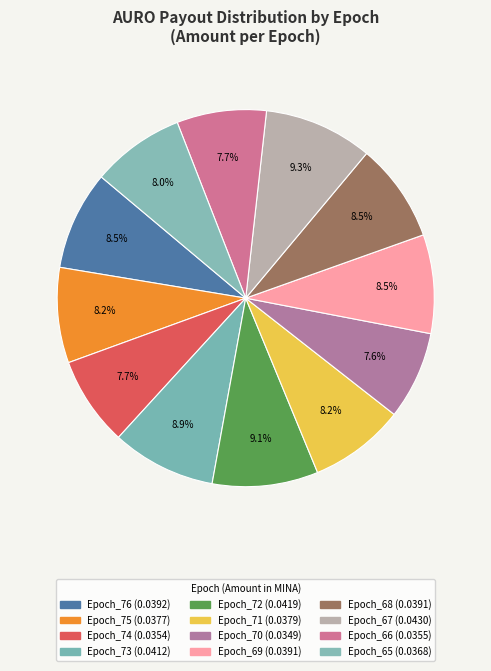

To the nearest percent, what percentage of the pie is Epoch_71?

8%